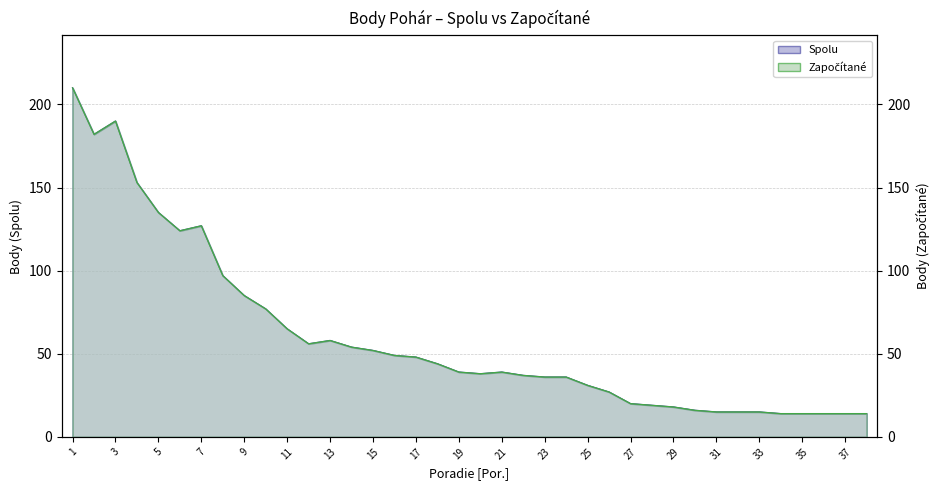

Reading right to left, what are all the values shown in this chart?

Spolu: 38=14	37=14	36=14	35=14	34=14	33=15	32=15	31=15	30=16	29=18	28=19	27=20	26=27	25=31	24=36	23=36	22=37	21=39	20=38	19=39	18=44	17=48	16=49	15=52	14=54	13=58	12=56	11=65	10=77	9=85	8=97	7=127	6=124	5=135	4=153	3=190	2=182	1=210
Zapoc: 38=14	37=14	36=14	35=14	34=14	33=15	32=15	31=15	30=16	29=18	28=19	27=20	26=27	25=31	24=36	23=36	22=37	21=39	20=38	19=39	18=44	17=48	16=49	15=52	14=54	13=58	12=56	11=65	10=77	9=85	8=97	7=127	6=124	5=135	4=153	3=190	2=182	1=210